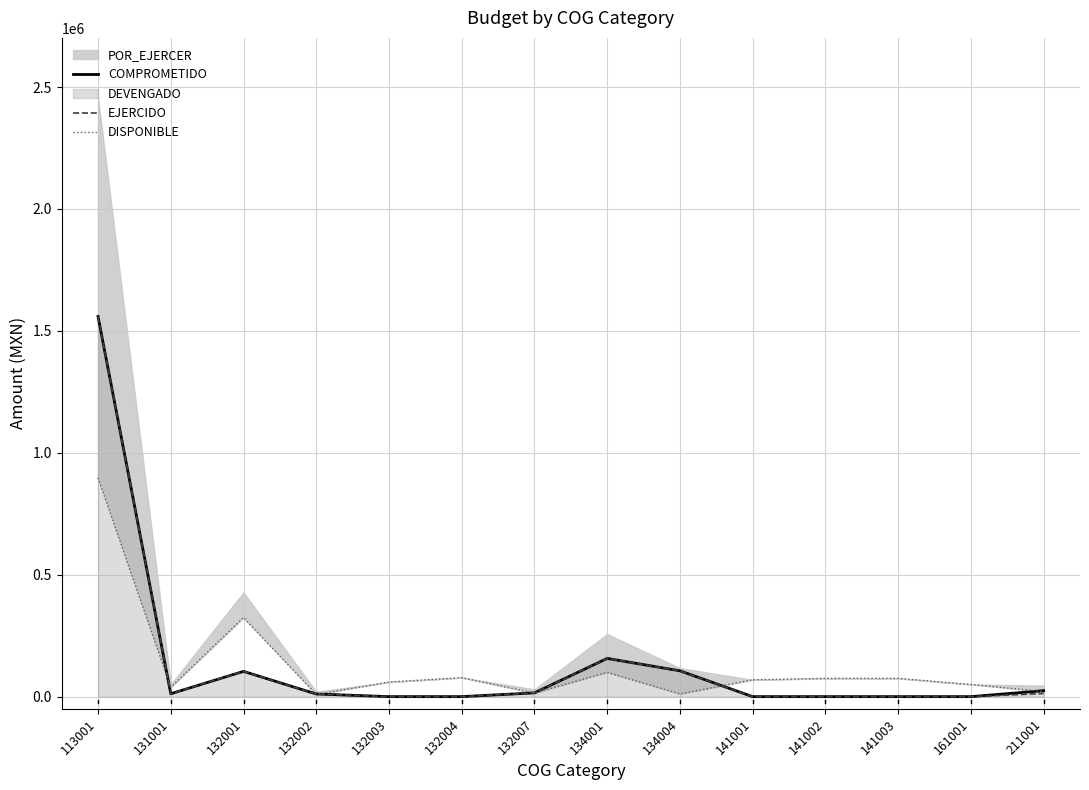

Is it true that DISPONIBLE equals 324099.8 at 132001?

True